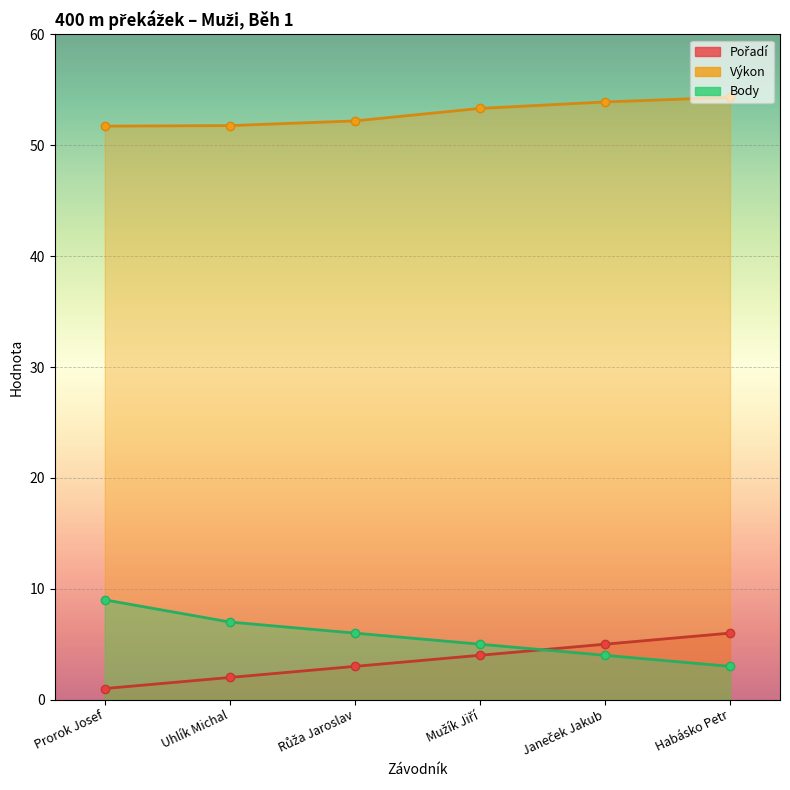

At which label does Výkon reach its minimum?

Prorok Josef